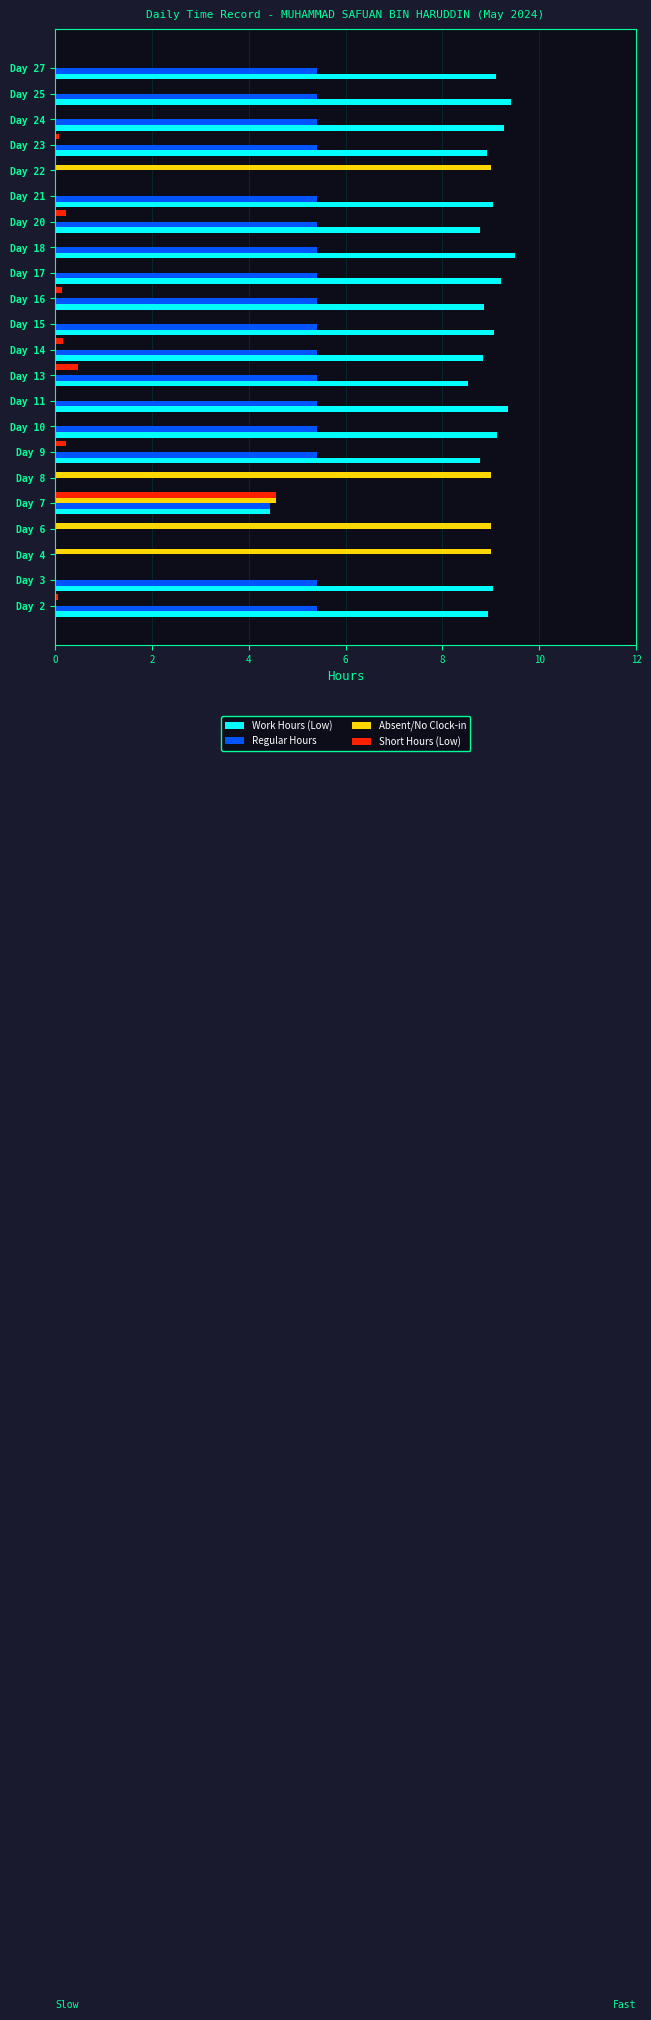

True or false: Absent/No Clock-in has a value of 6.5 at Day 7.

False